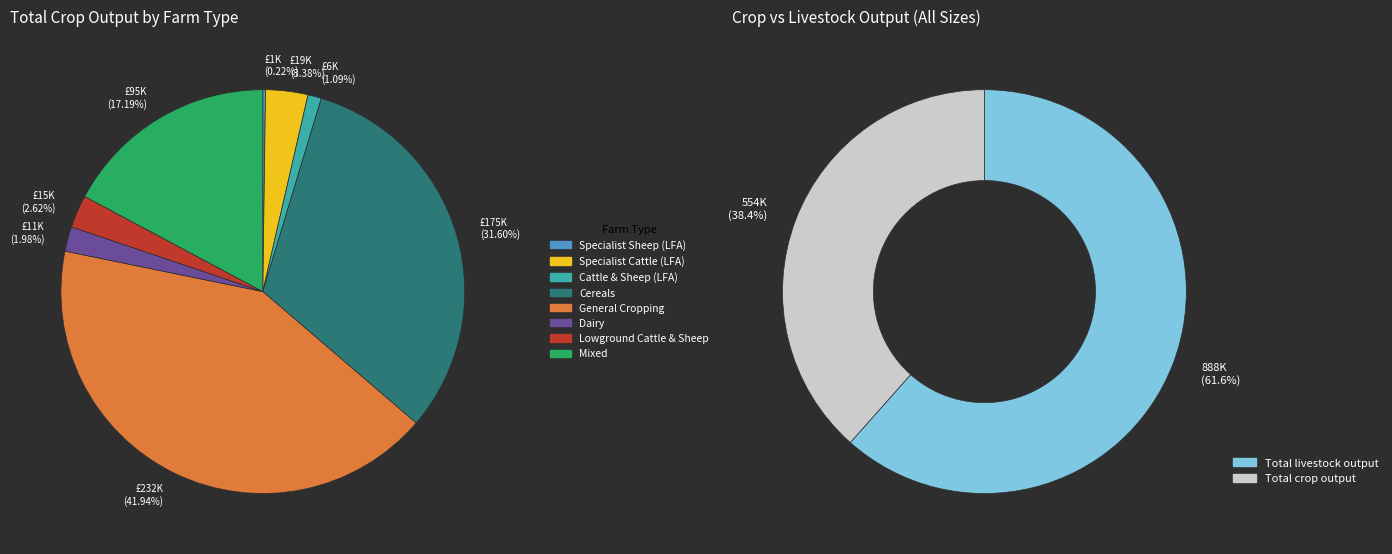

To the nearest percent, what is the difference between the Specialist Cattle (LFA) and Specialist Sheep (LFA) slice percentages?

3%